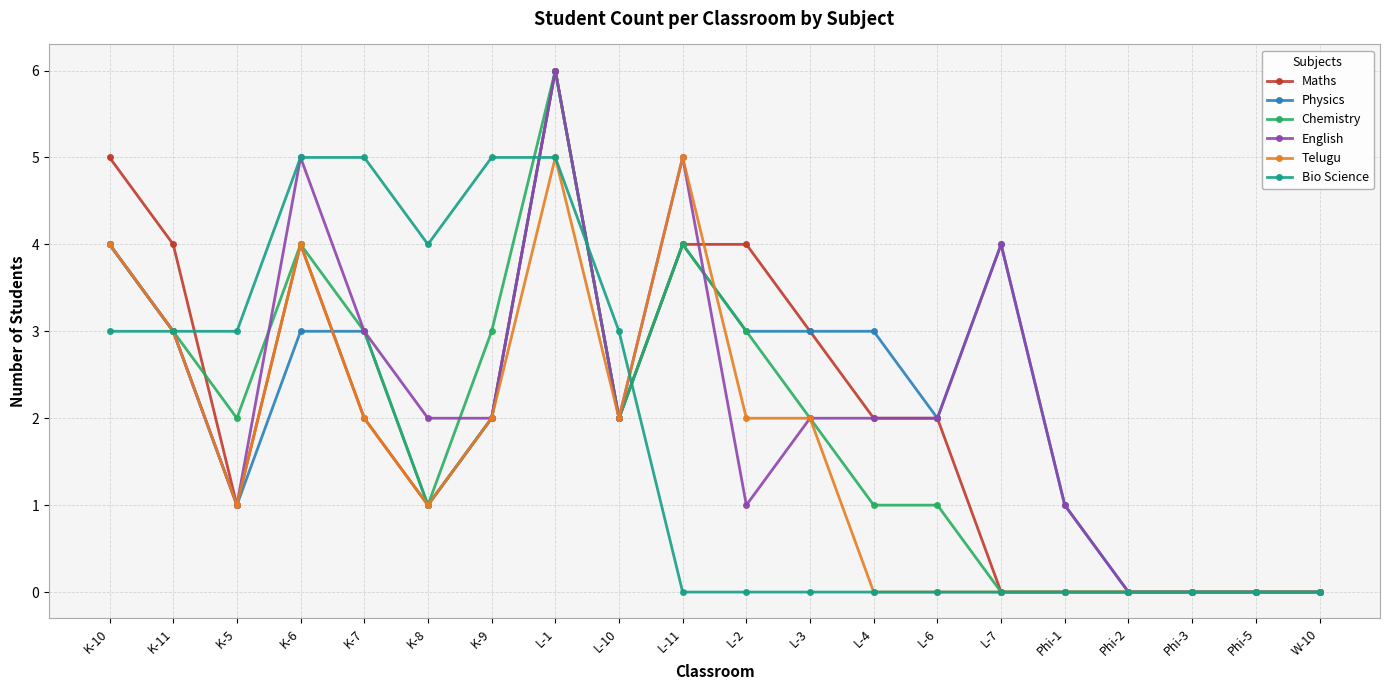

What is the difference between the maximum and second lowest values in the Telugu series?

5